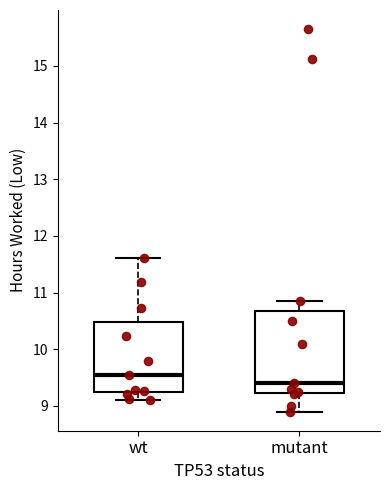

Where is the lower edge of the box for wt on the y-axis? The values are not printed on the chart, so give them approximately, as read against the axis.

9.2